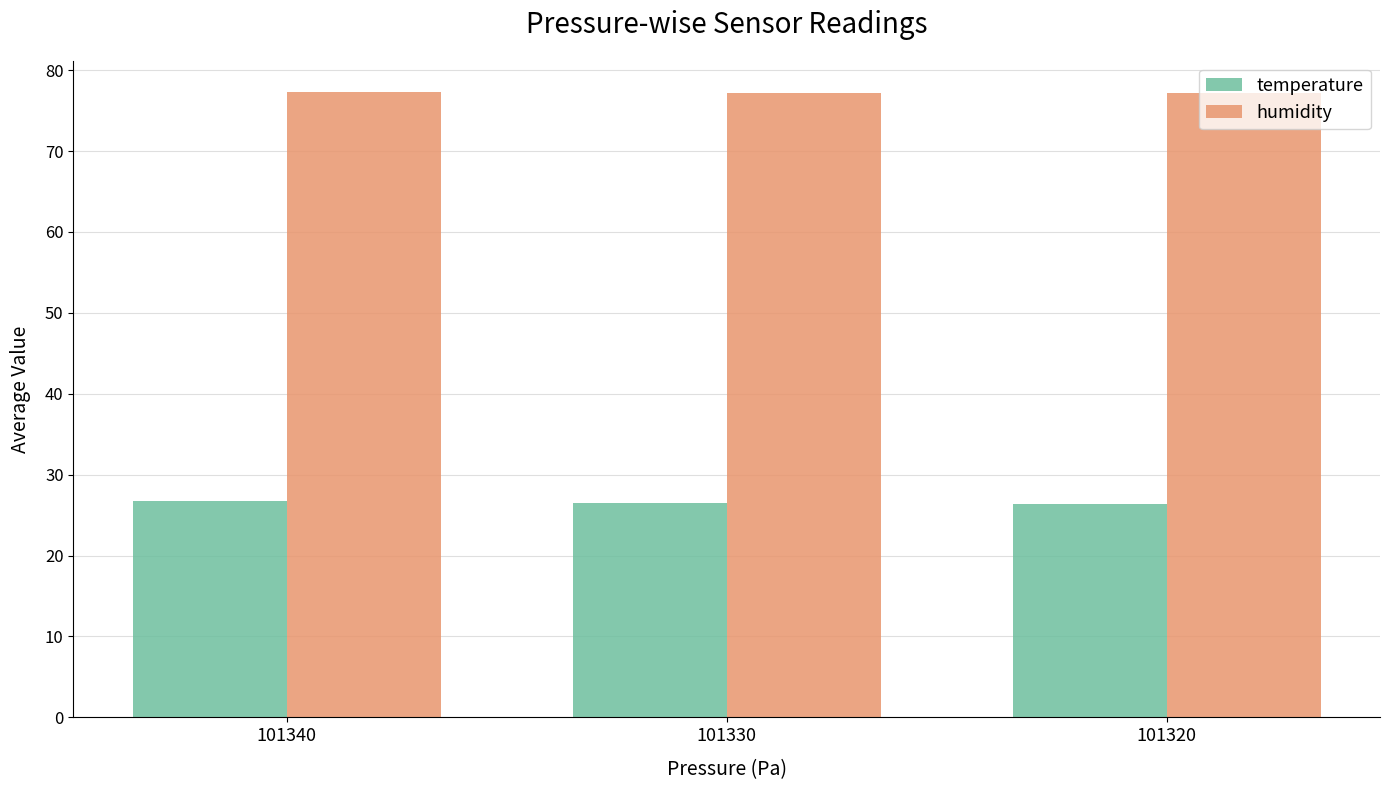

What is the difference between the maximum and minimum values in the humidity series?

0.1